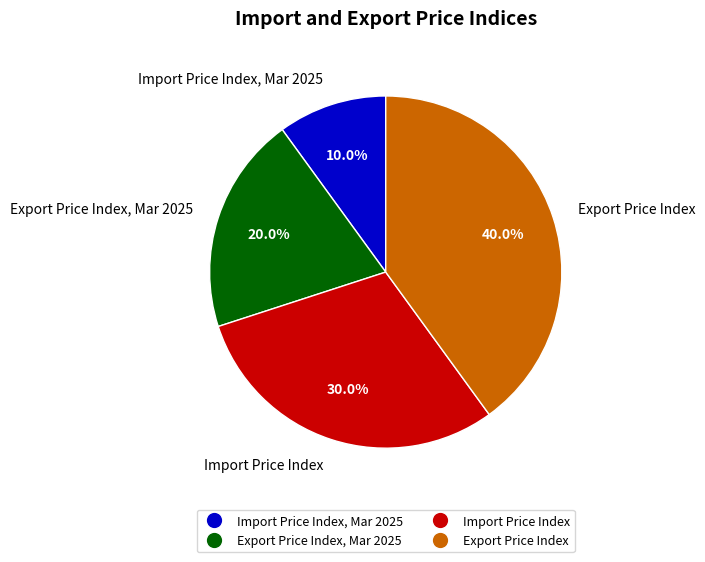

To the nearest percent, what is the combined percentage of Import Price Index, Mar 2025 and Import Price Index?

40%